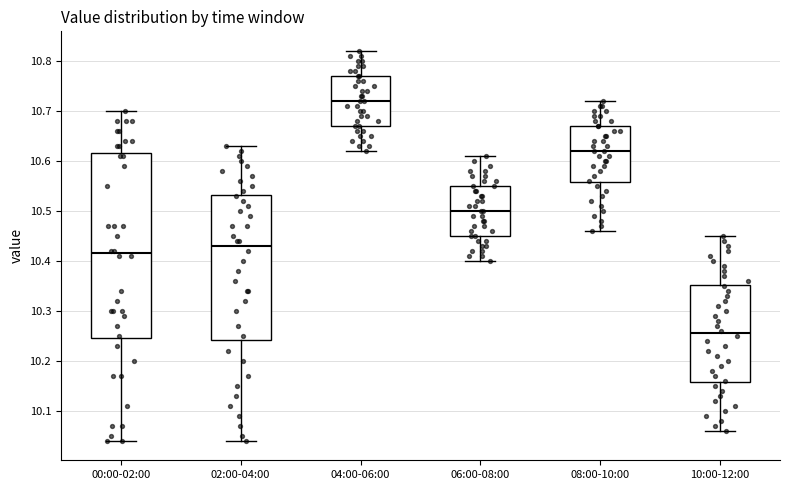

Reading left to right, transcribe this box plot: for each box, give where its median line is, the range the box spans, and where its two whiskers end, as read against the y-axis. The values are not printed on the chart, so give them approximately, as read against the axis.

00:00-02:00: median 10.42, box 10.25 to 10.62, whiskers 10.04 to 10.70
02:00-04:00: median 10.43, box 10.24 to 10.53, whiskers 10.04 to 10.63
04:00-06:00: median 10.72, box 10.67 to 10.77, whiskers 10.62 to 10.82
06:00-08:00: median 10.50, box 10.45 to 10.55, whiskers 10.40 to 10.61
08:00-10:00: median 10.62, box 10.56 to 10.67, whiskers 10.46 to 10.72
10:00-12:00: median 10.26, box 10.16 to 10.35, whiskers 10.06 to 10.45